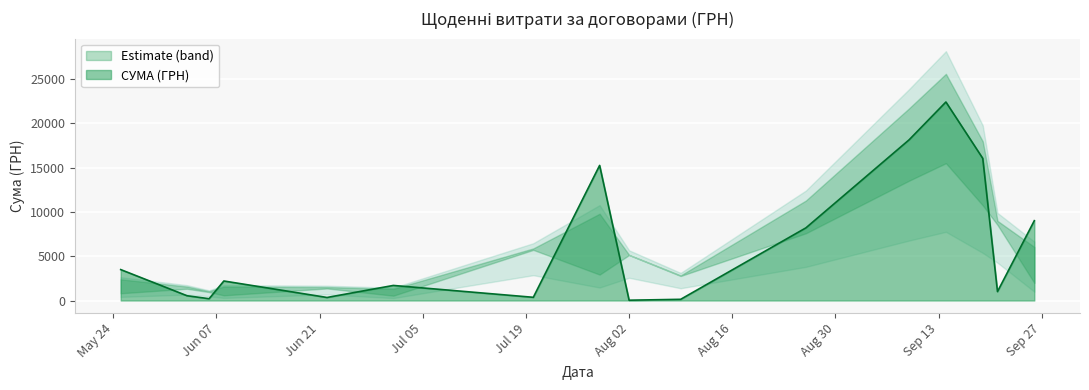

What is the highest value of the СУМА (ГРН) series?

22400.7